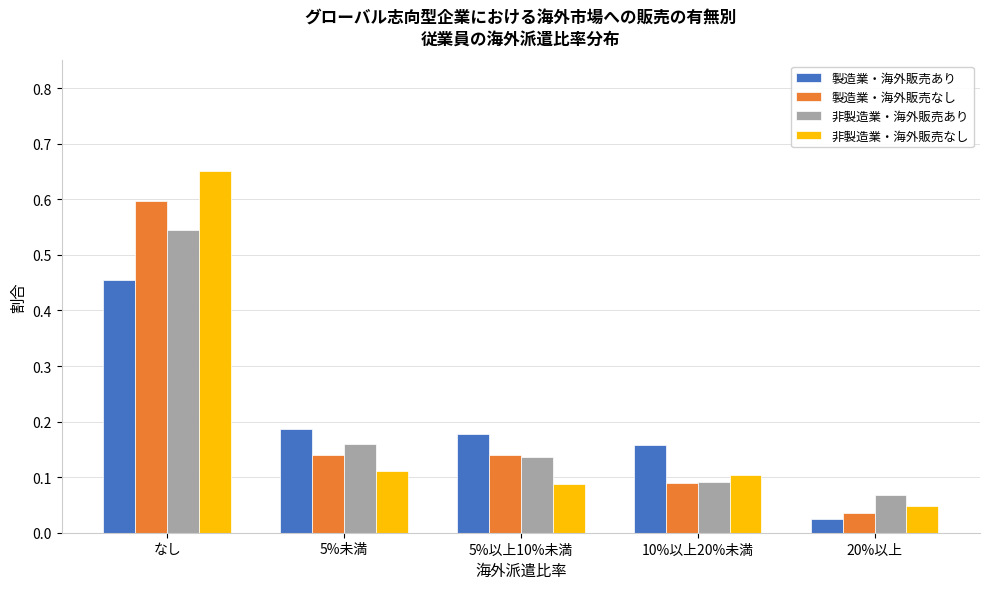

How many 非製造業・海外販売あり values are between 0 and 1?

5